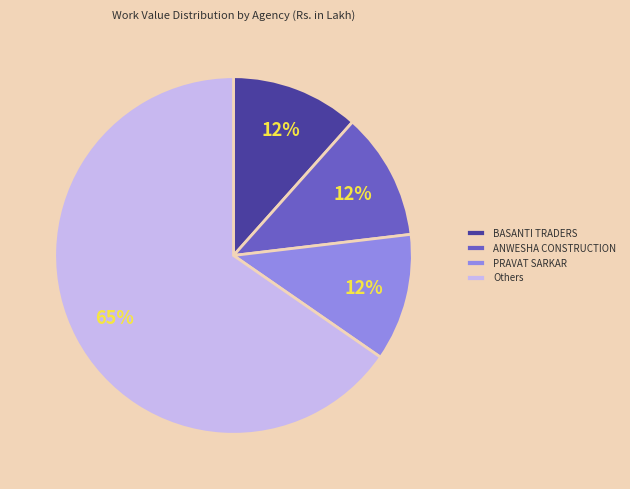

Between Others and ANWESHA CONSTRUCTION, which is larger?

Others